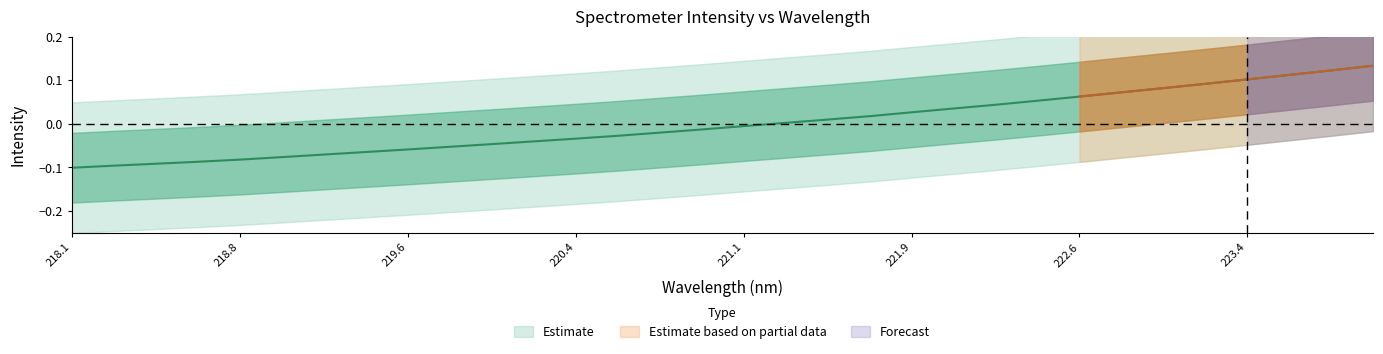

What is the minimum value shown in the chart?

-0.1